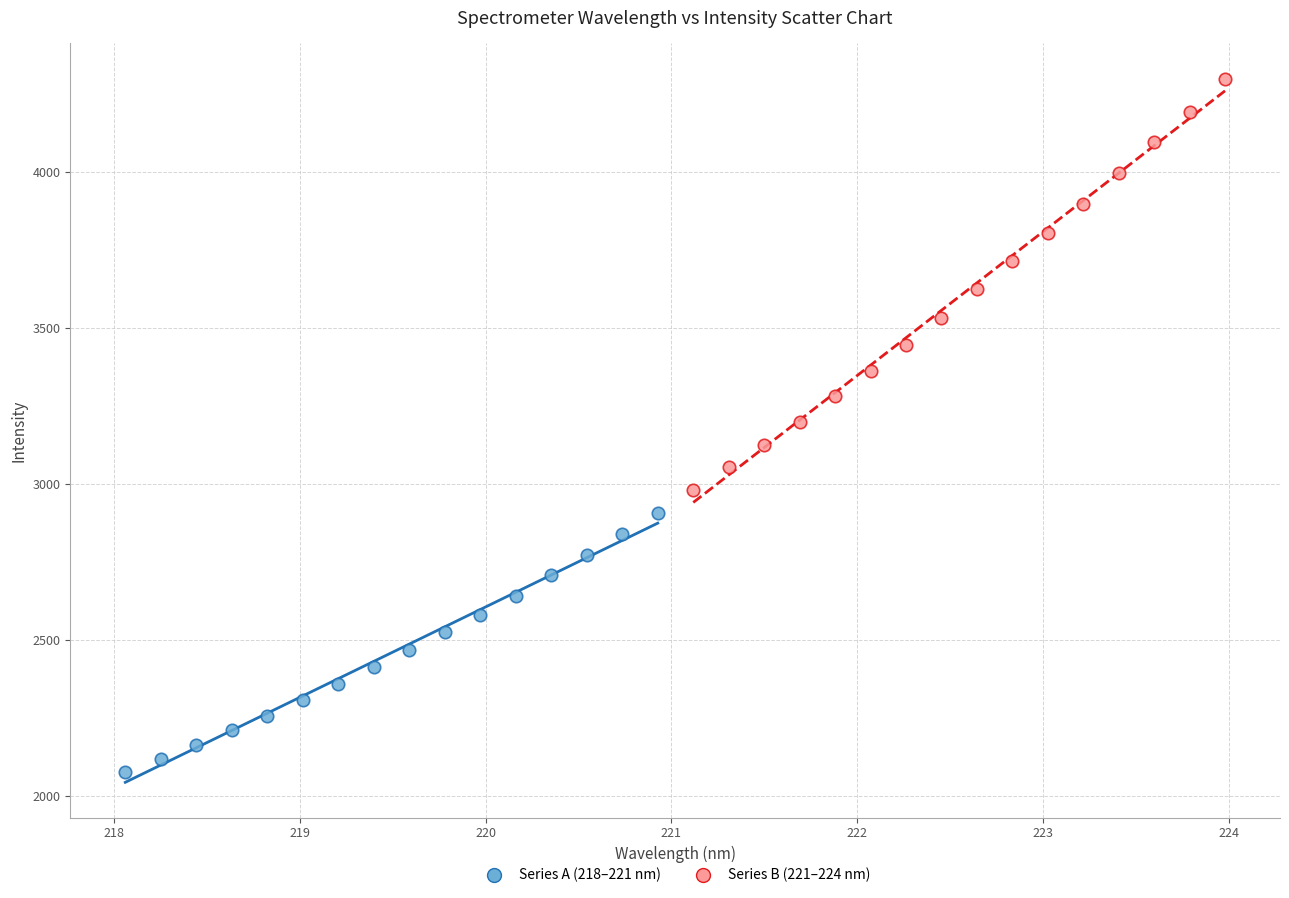

Which series has the widest spread of Y values?

Series B (221–224 nm)